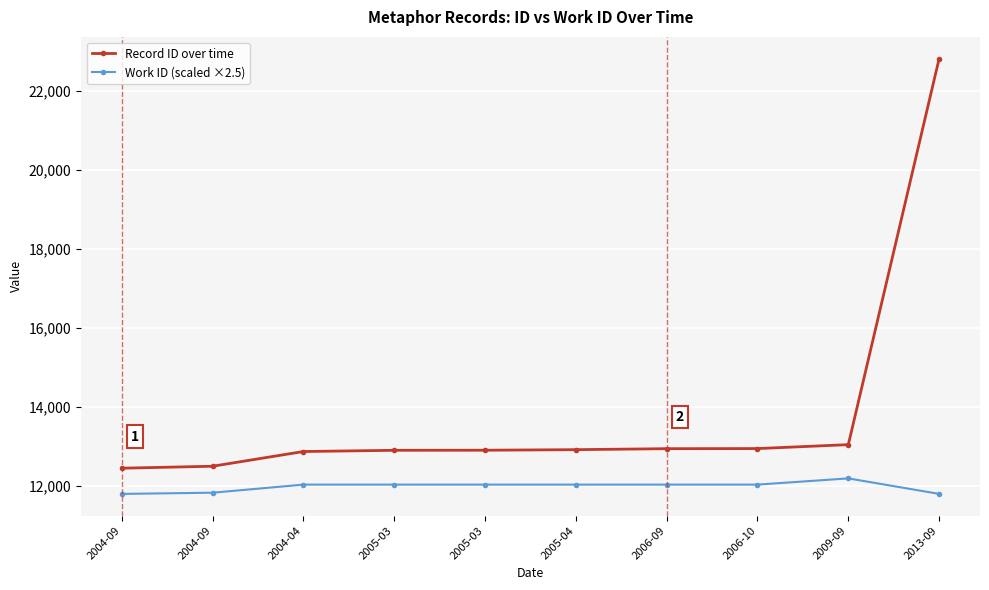

Does the chart display data point markers on the line(s)?

Yes